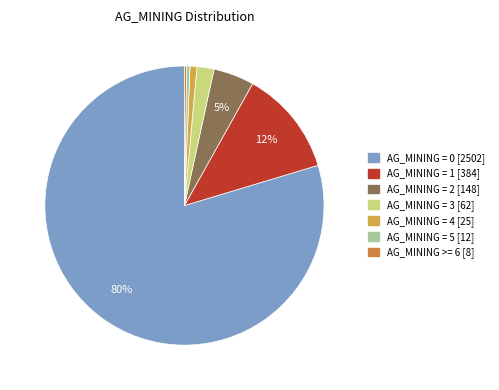

What is the majority slice?

AG_MINING = 0